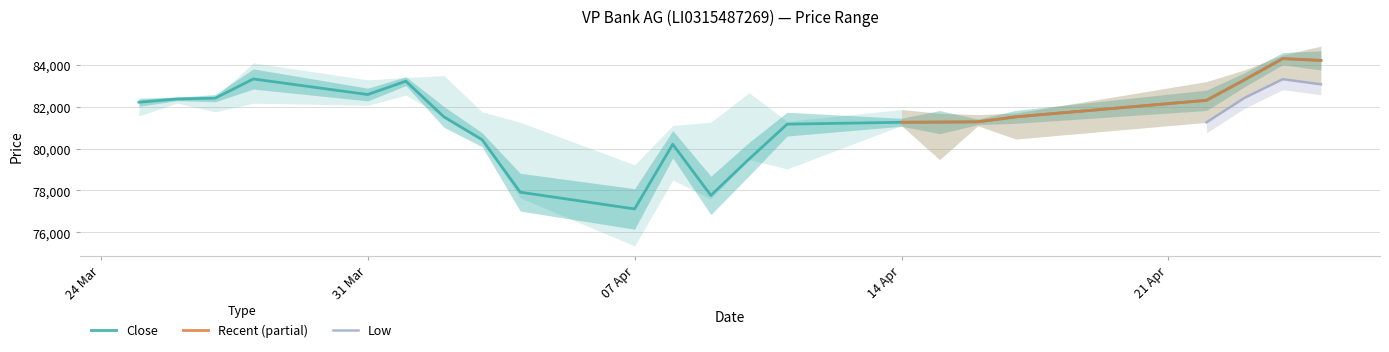

True or false: Low has more than 0 points higher than both neighbors.

True